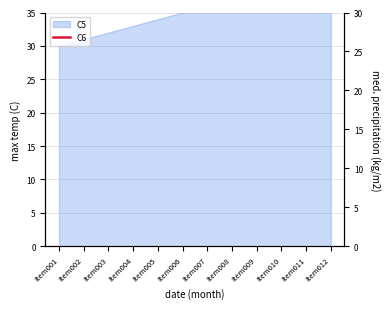

How many lines are shown in the chart?

1